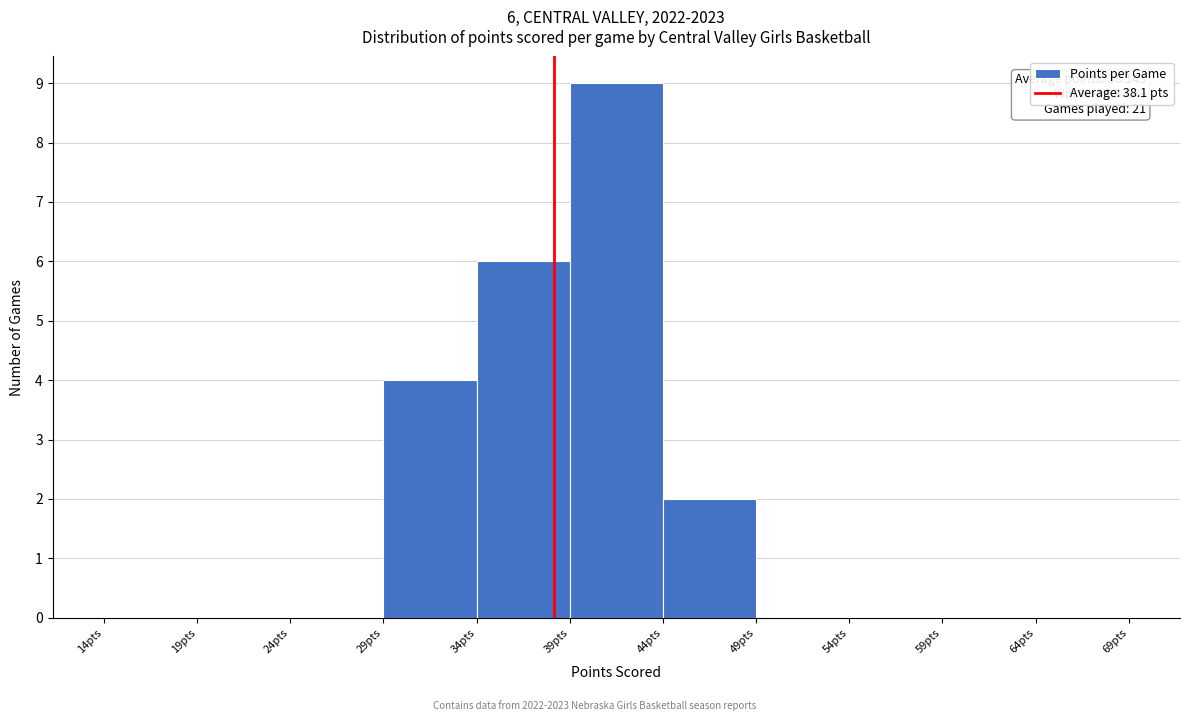

Over which range of the x-axis is the bar tallest?

39 to 44